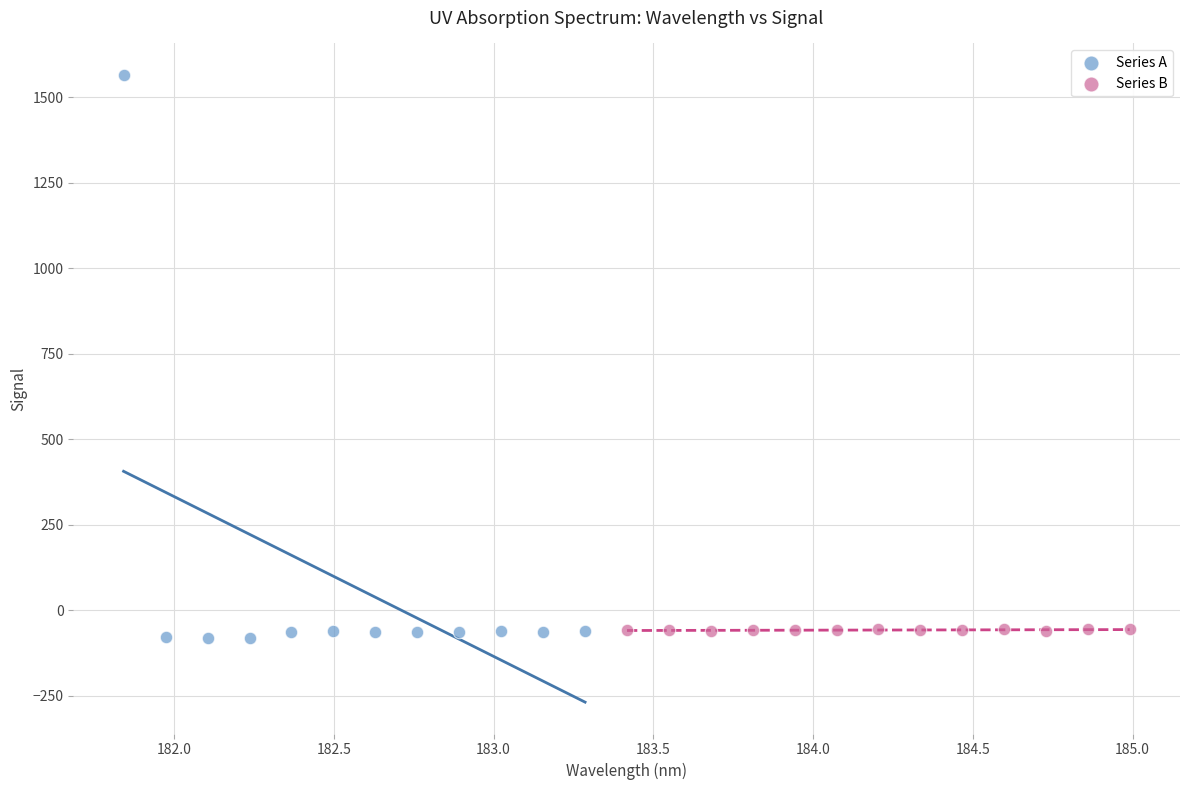

Which series has the largest Y range (max minus min)?

Series A